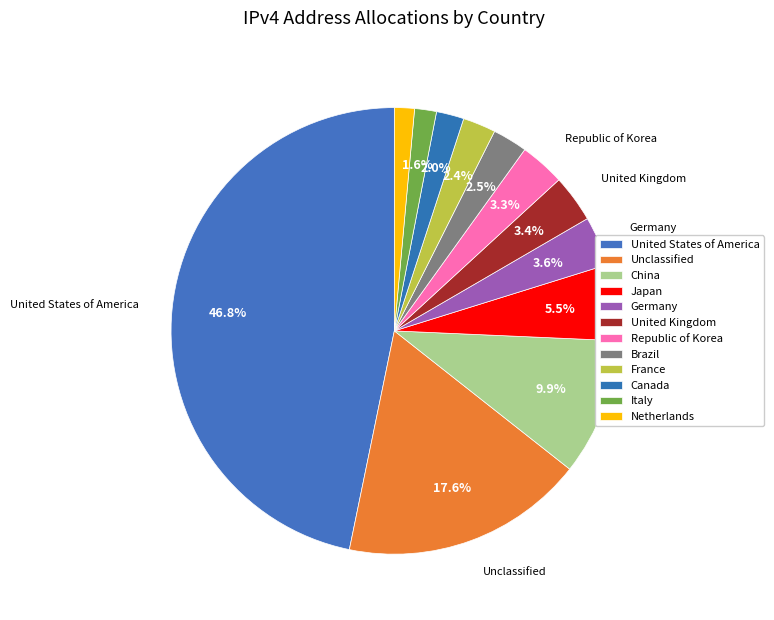

Is there any slice that represents more than half of the pie?

No